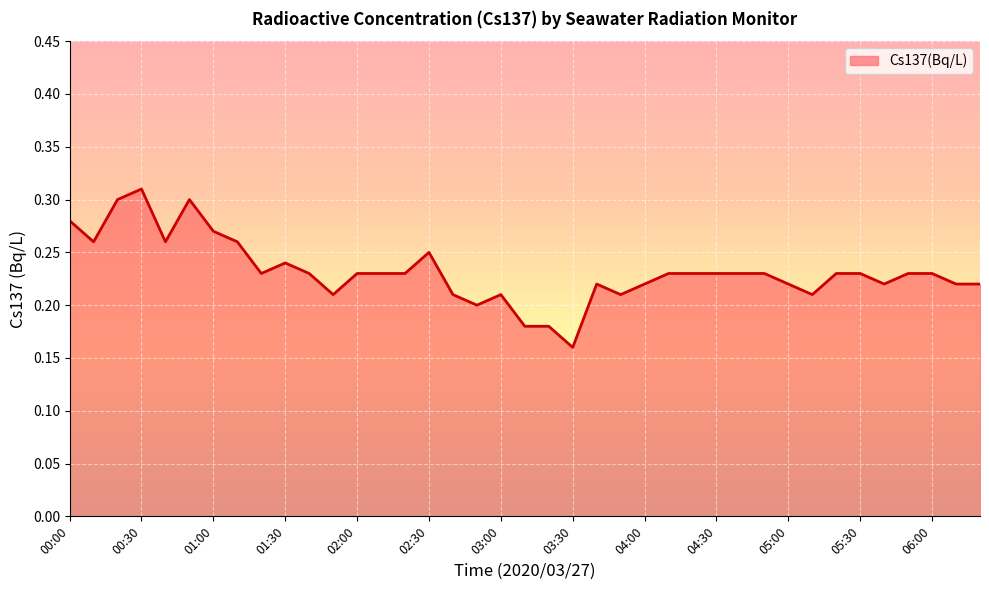

Does the chart have visible grid lines?

Yes